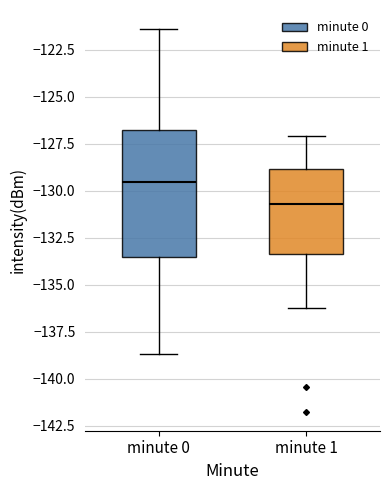

Reading left to right, read every box against the y-axis: the position of its median line, the range the box covers, and the ends of its whiskers. The values are not printed on the chart, so give them approximately, as read against the axis.

minute 0: median -129.5, box -133.5 to -127.0, whiskers -138.5 to -121.5
minute 1: median -130.5, box -133.5 to -129.0, whiskers -136.0 to -127.0